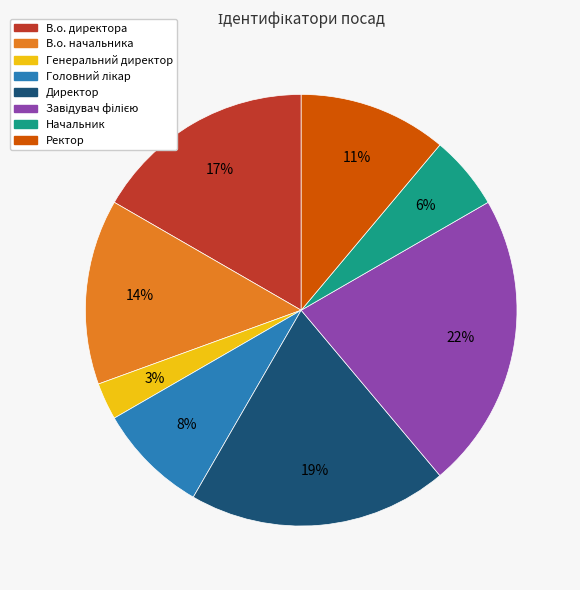

Combined, do В.о. директора and Начальник account for over 50%?

No